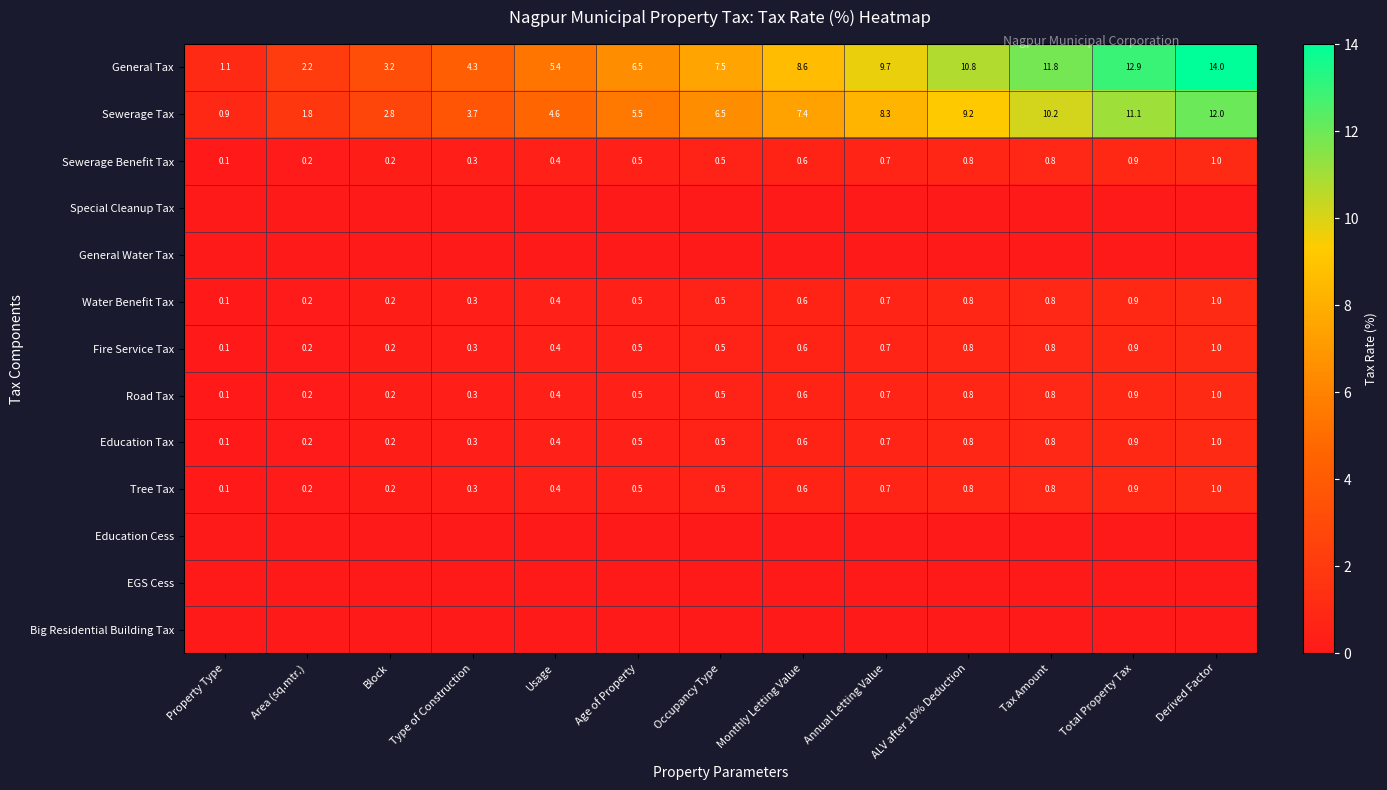

Which category has the lowest value across all series?

Property Type